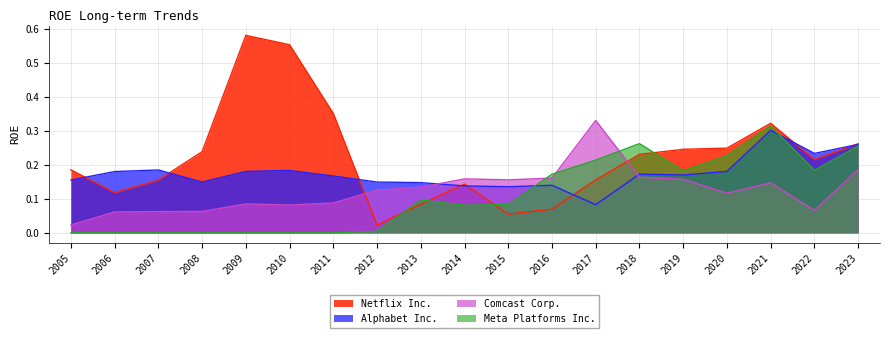

Which series has the widest spread of values?

Netflix Inc.